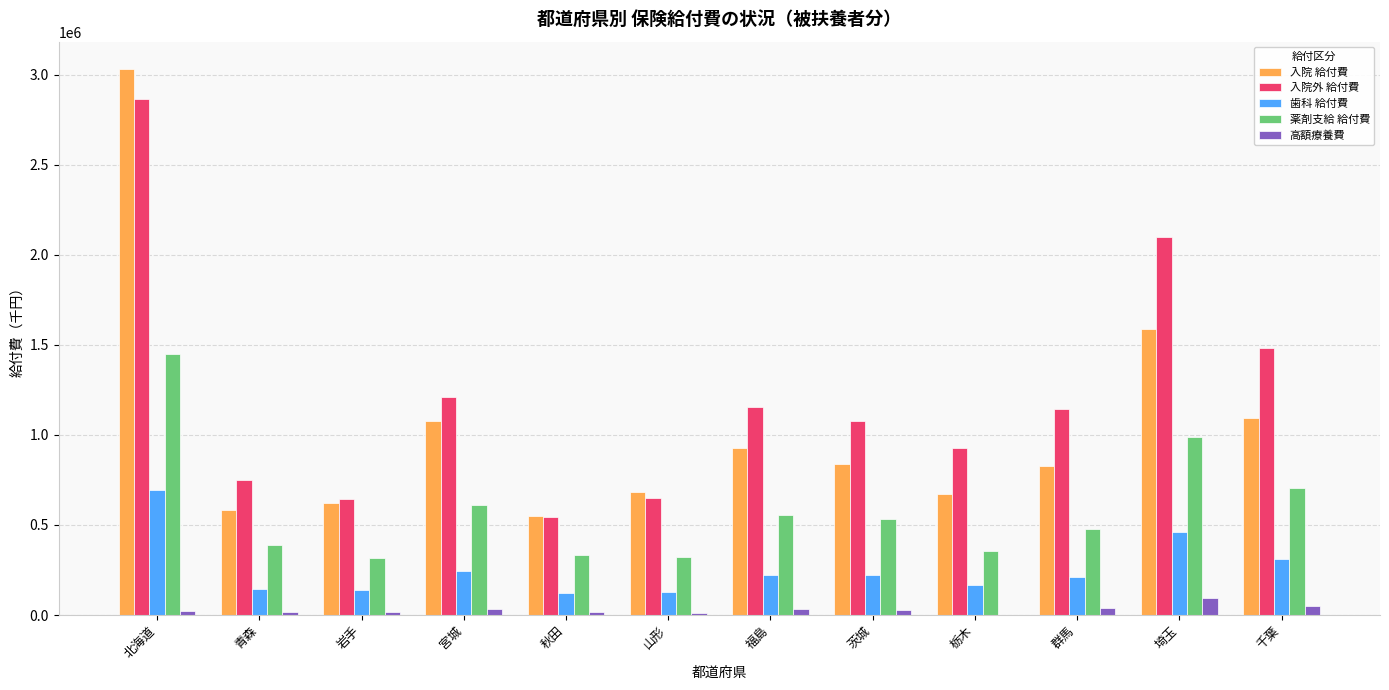

At which category is the sum across all series the highest?

北海道